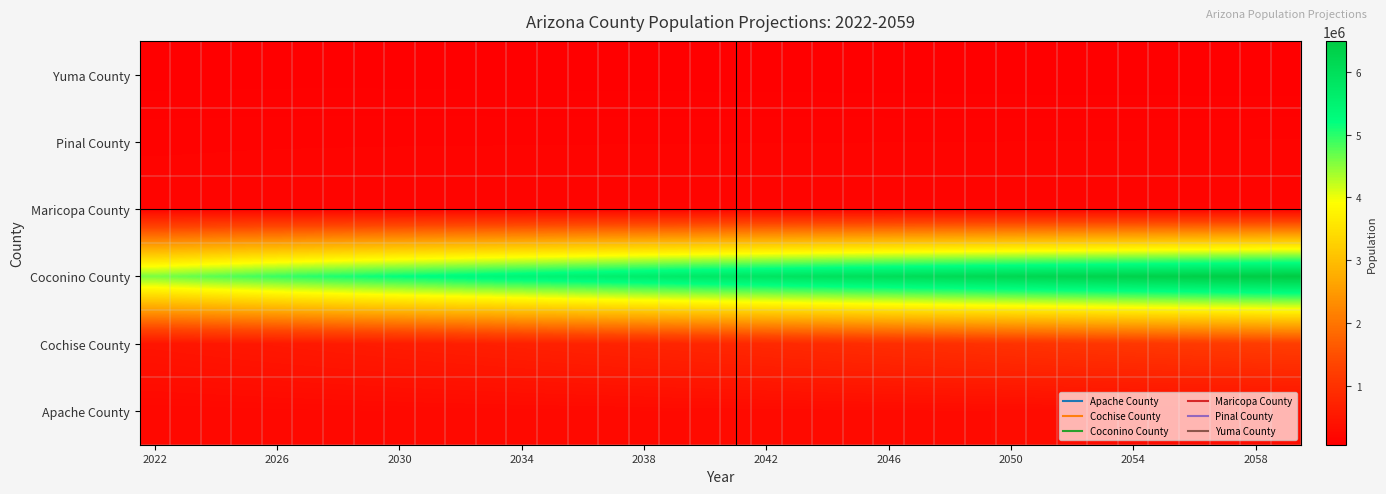

What is the greatest value displayed?

6496200